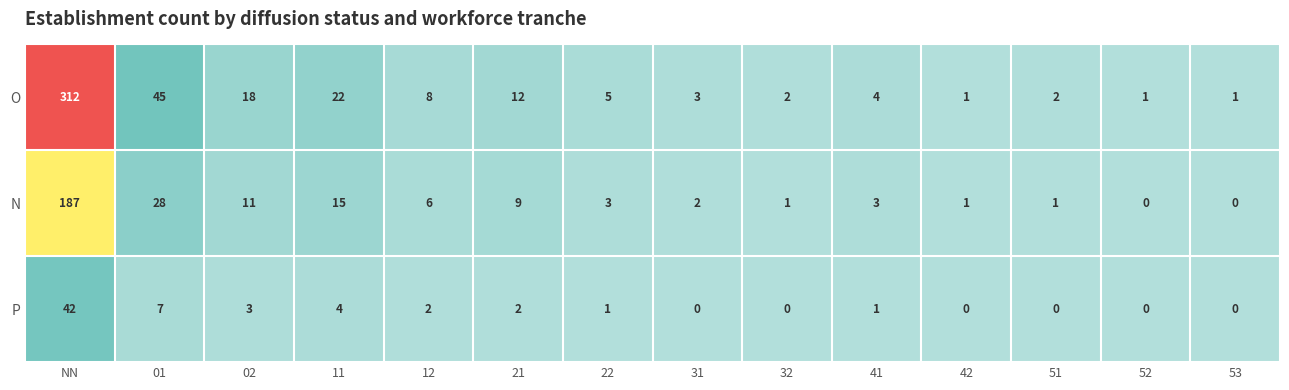

Rank the series by their average value, from highest to lowest.

O, N, P